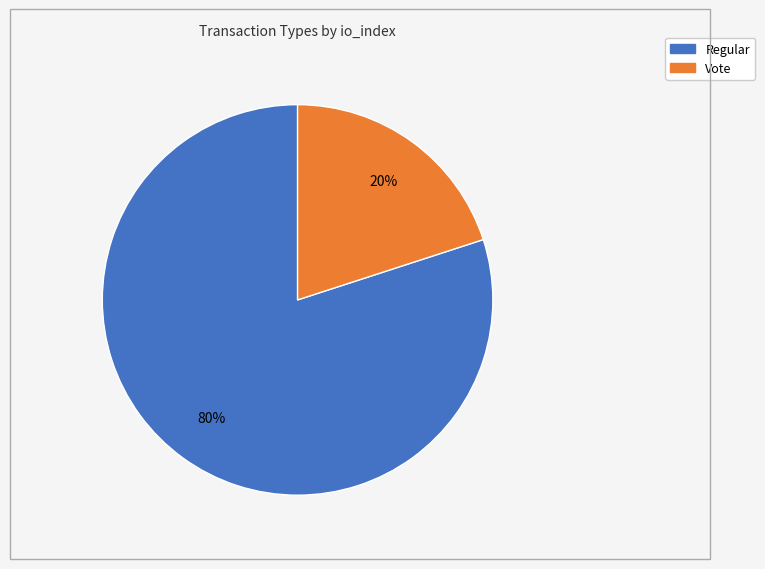

What is the majority slice?

Regular